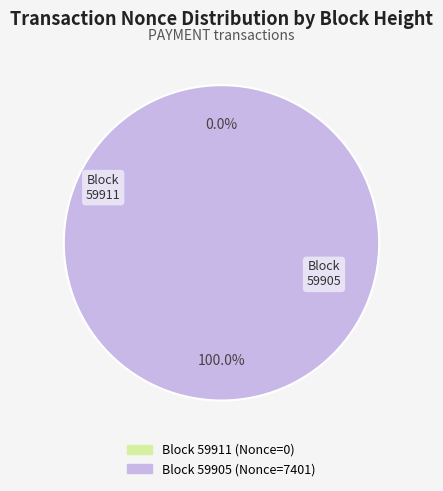

Does any single category account for the majority?

Yes